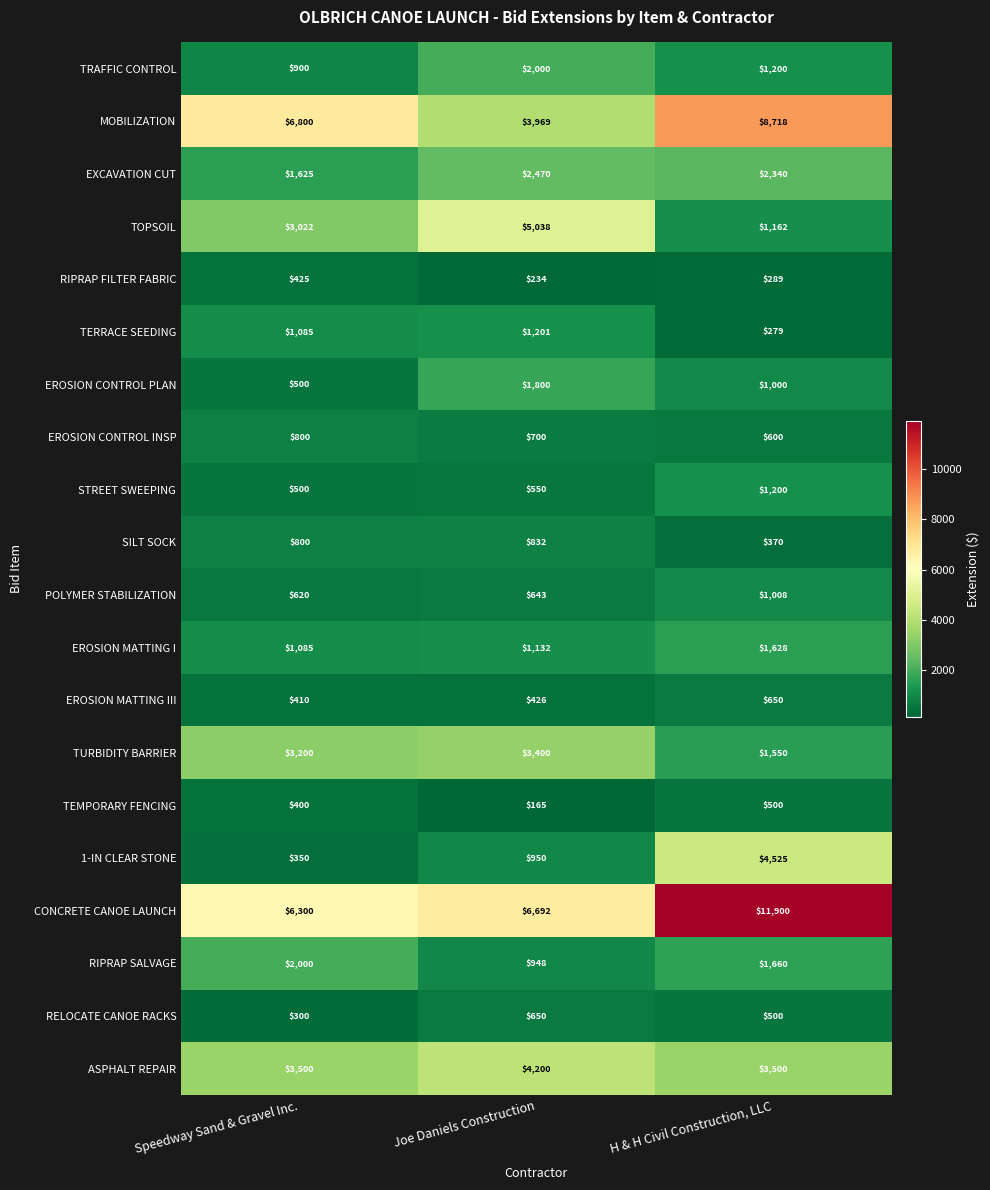

What is the sum of the CONCRETE CANOE LAUNCH values at Speedway Sand & Gravel Inc. and H & H Civil Construction, LLC?

18200